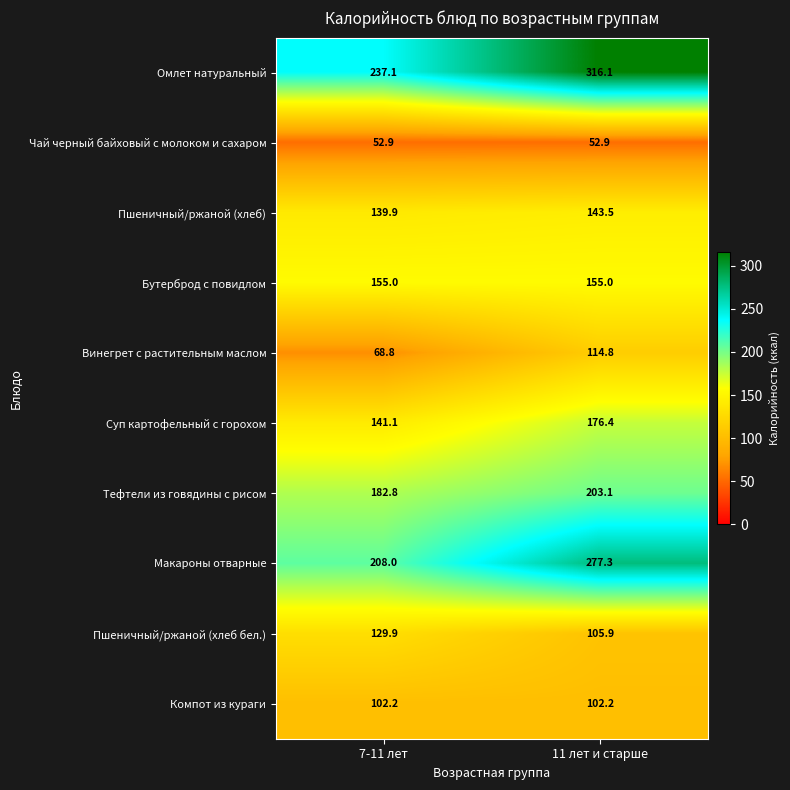

What is the minimum value shown in the chart?

52.9